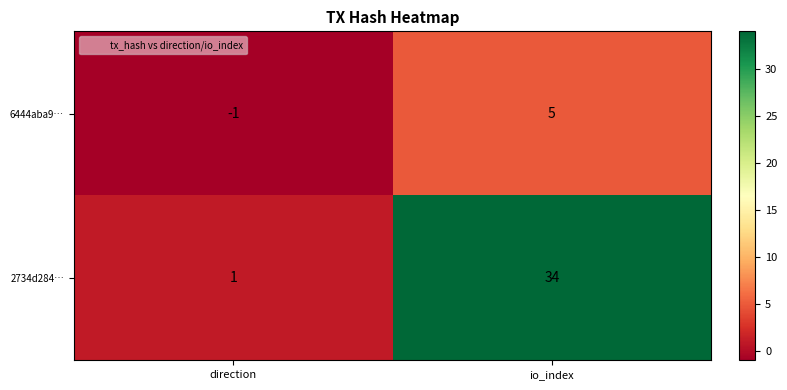

Which series has the largest range (max minus min)?

2734d284…